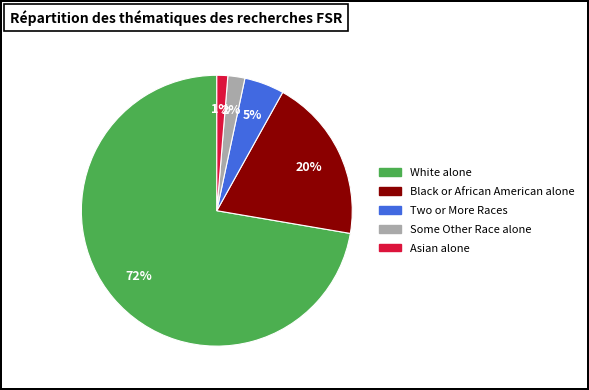

Which category has the biggest portion of the pie?

White alone